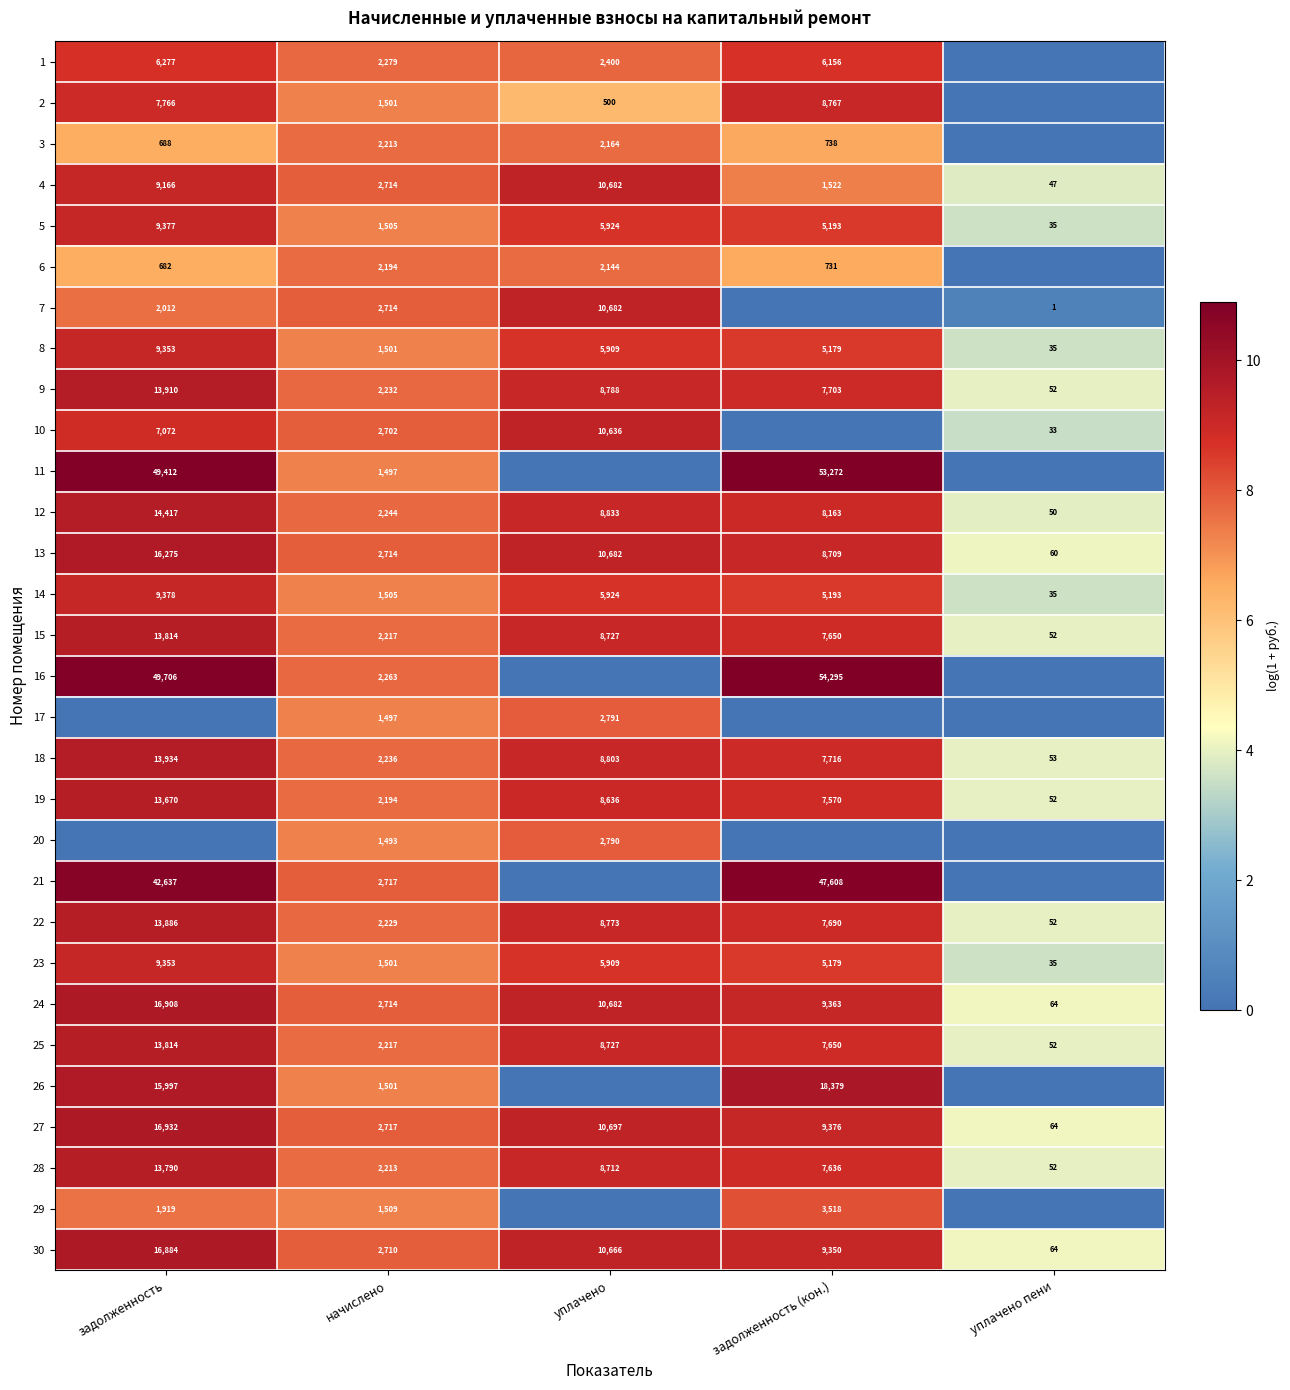

What is the sum of the 23 values at уплачено пени and задолженность?

9388